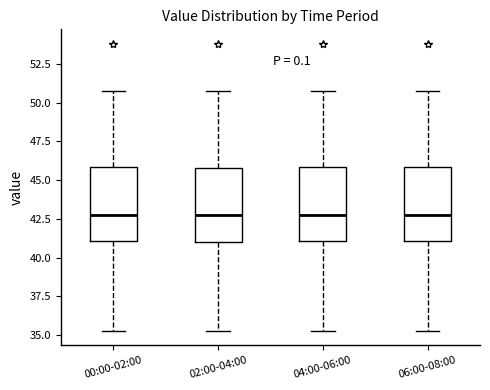

Where does the lower whisker of the box for 04:00-06:00 end on the y-axis? The values are not printed on the chart, so give them approximately, as read against the axis.

35.5